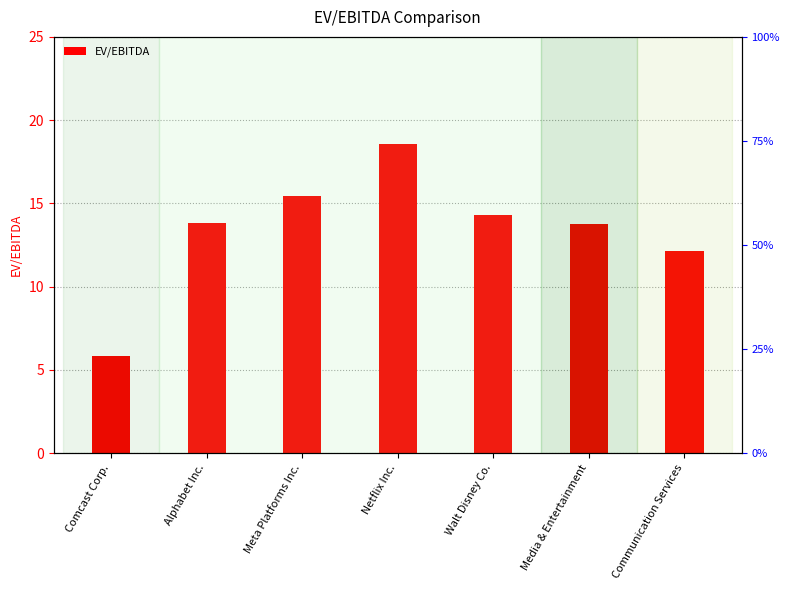

What is the value of the 7th bar from the left?

12.2